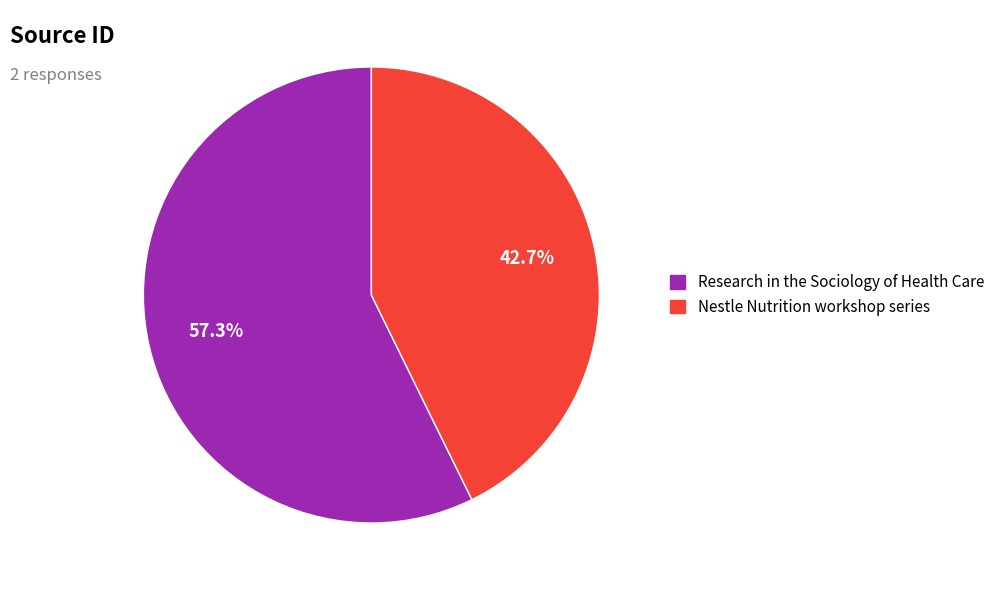

To the nearest percent, what is the difference between the largest and smallest slice percentages?

15%